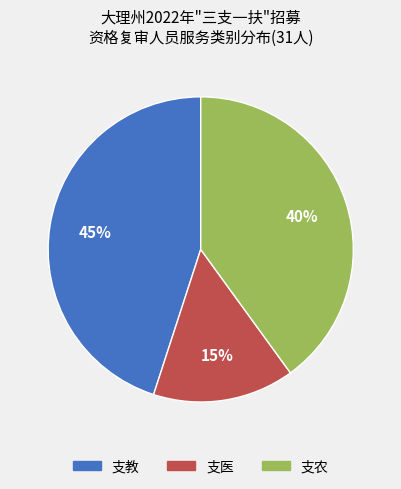

Does 支教 represent more than half of the total?

No